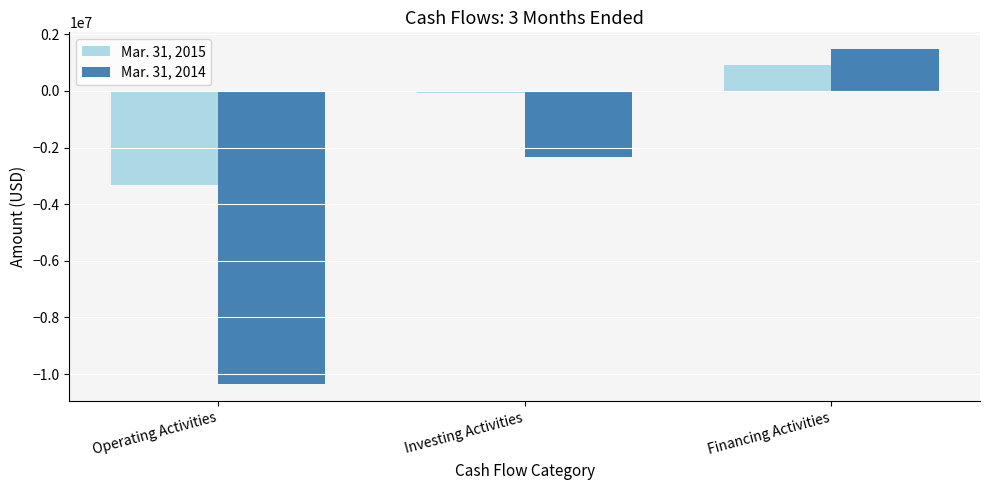

What is the difference between the maximum and minimum values in the Mar. 31, 2015 series?

4232668